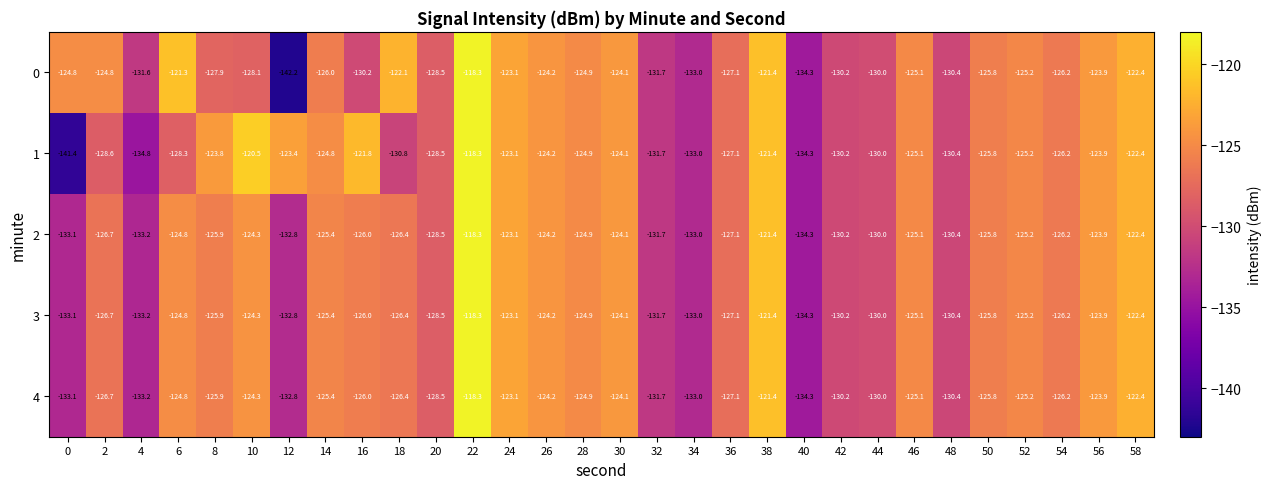

What is the spread (max minus min) of values at 2?

3.8